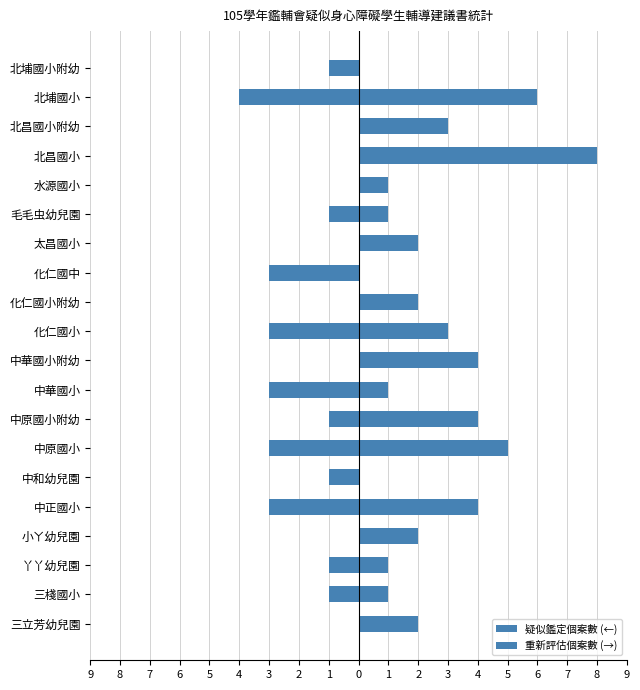

How many values in the 疑似鑑定個案數 series are below -1?

6